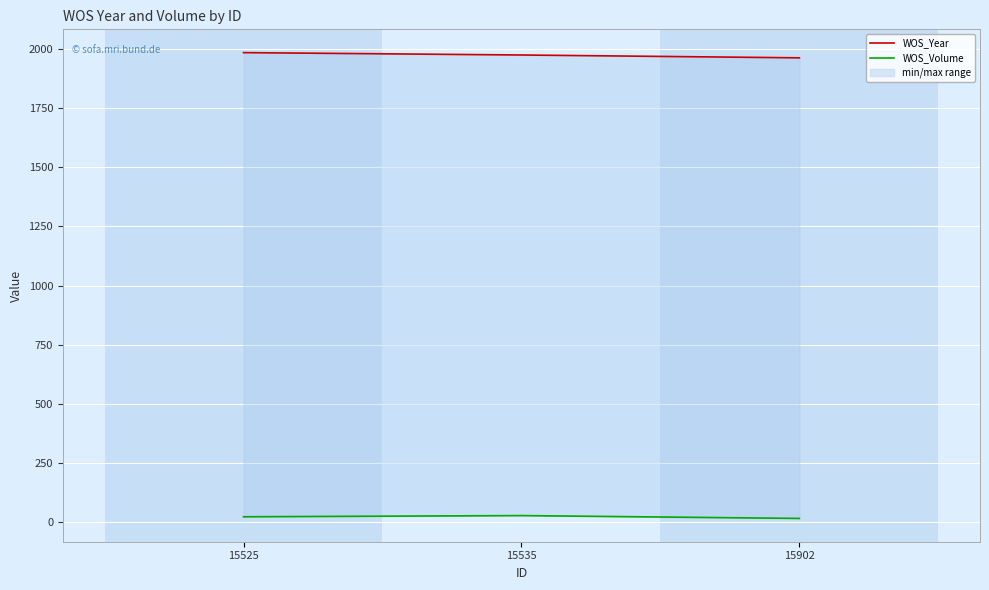

List the series in order of their peak value, highest first.

WOS_Year, WOS_Volume